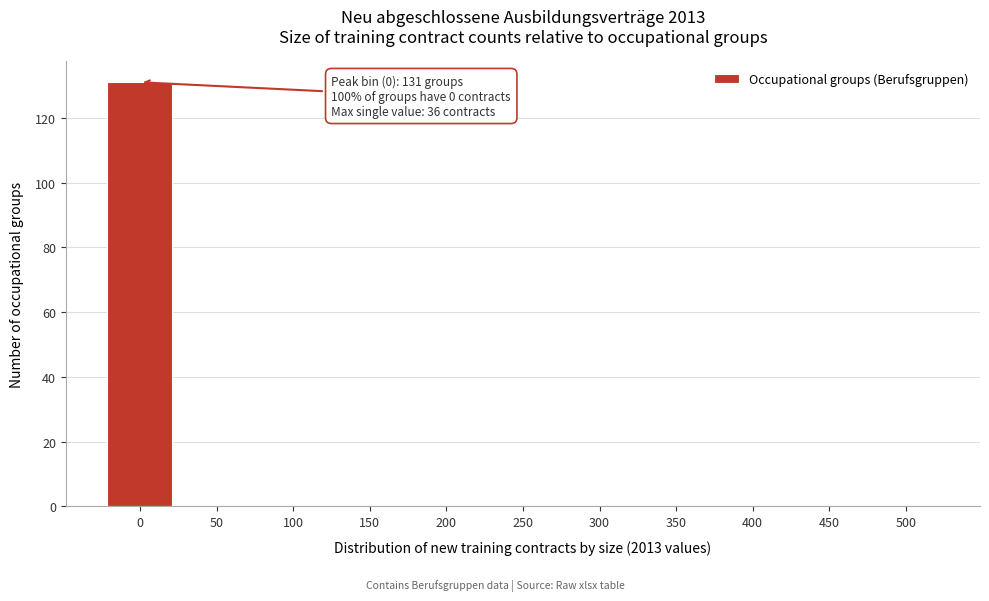

Reading left to right, extract all data points from this chart.

0=131	50=0	100=0	150=0	200=0	250=0	300=0	350=0	400=0	450=0	500=0